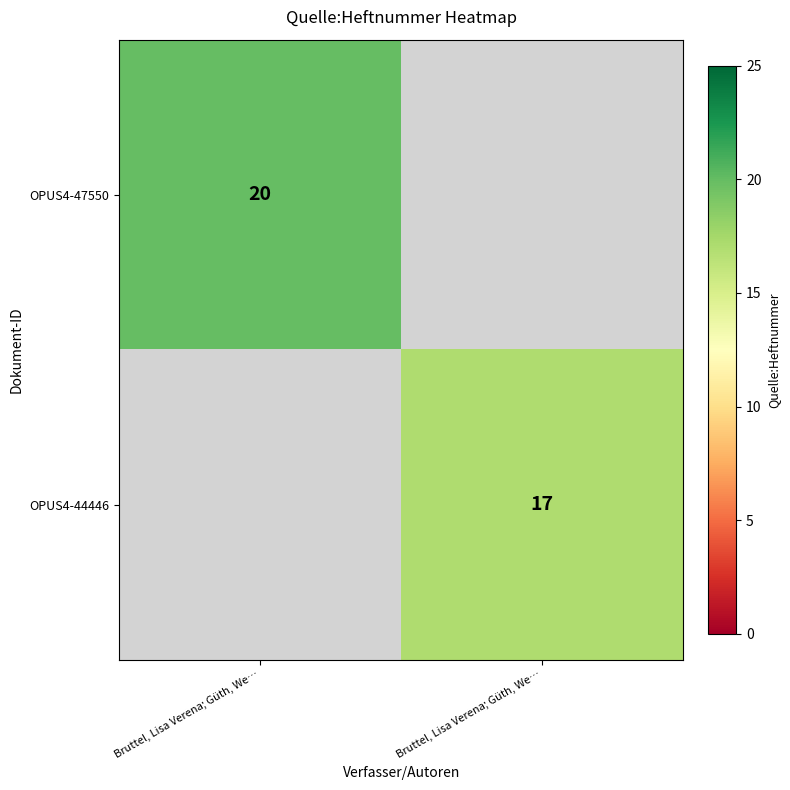

At Bruttel, Lisa Verena; Güth, We…, list the series in order from largest to smallest.

OPUS4-47550, OPUS4-44446